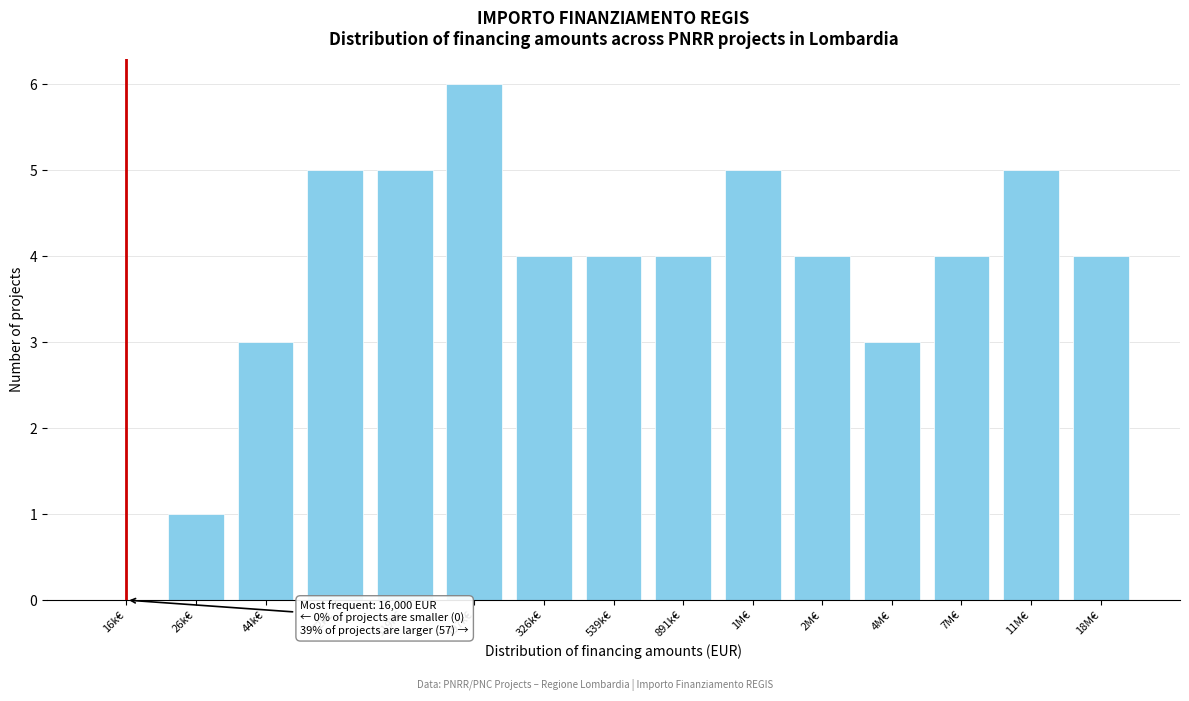

Reading right to left, transcribe all the data shown in this chart.

18M€=4	11M€=5	7M€=4	4M€=3	2M€=4	1M€=5	891k€=4	539k€=4	326k€=4	197k€=6	119k€=5	72k€=5	44k€=3	26k€=1	16k€=0